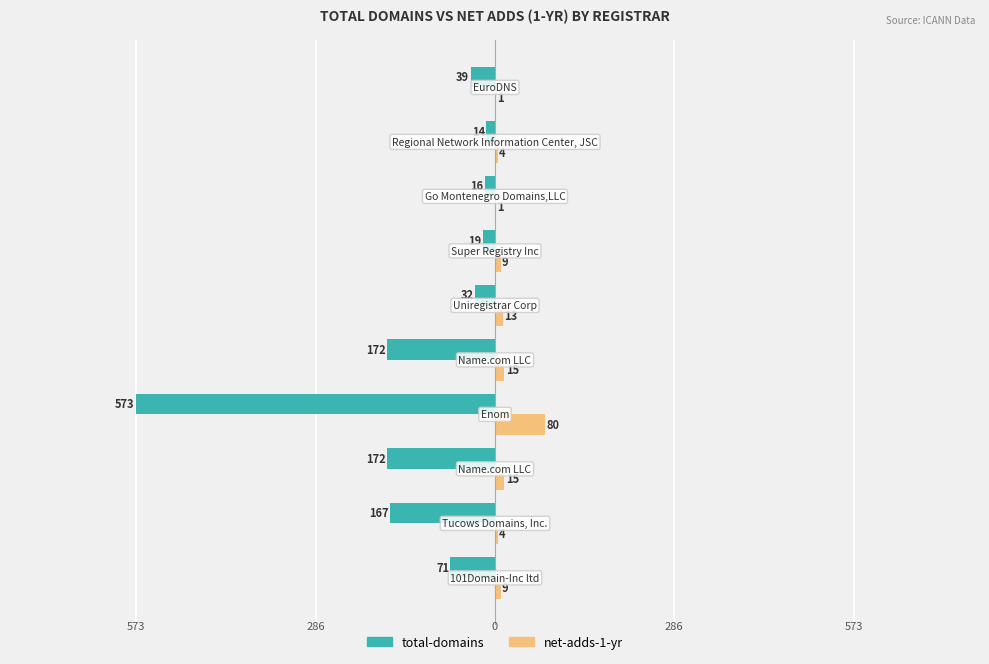

Which series has the largest range (max minus min)?

total-domains